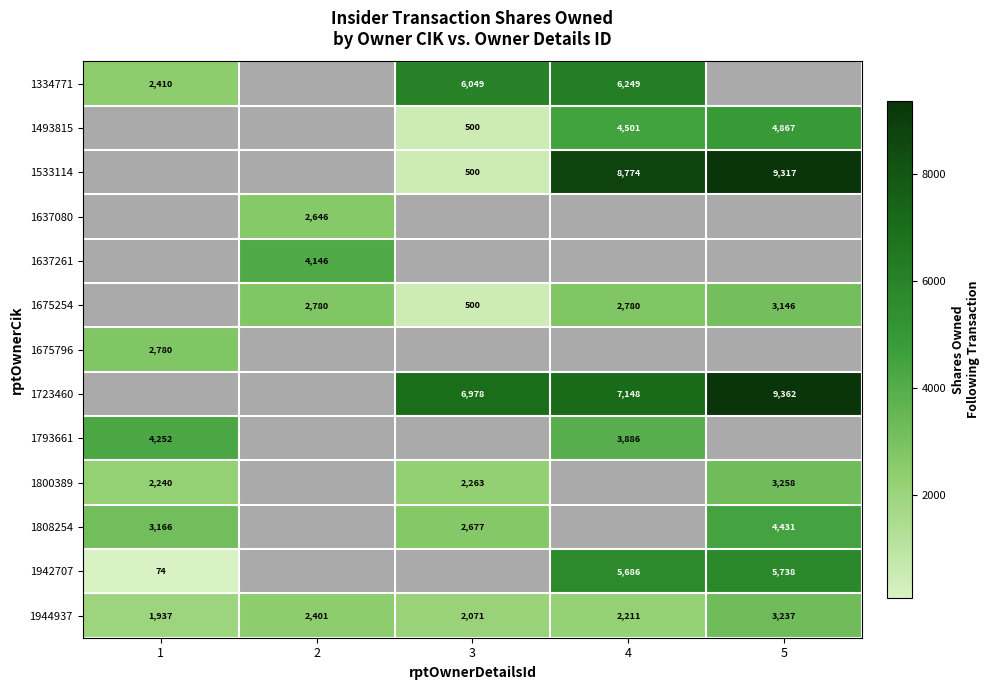

The value of 1808254 at 5 is 4431. True or false?

True